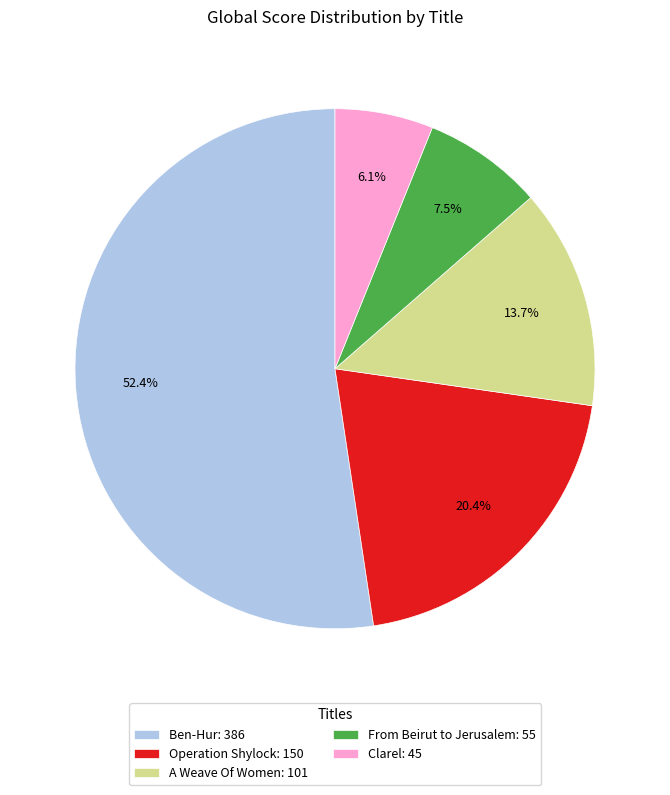

To the nearest percent, what is the difference between the largest and smallest slice percentages?

46%